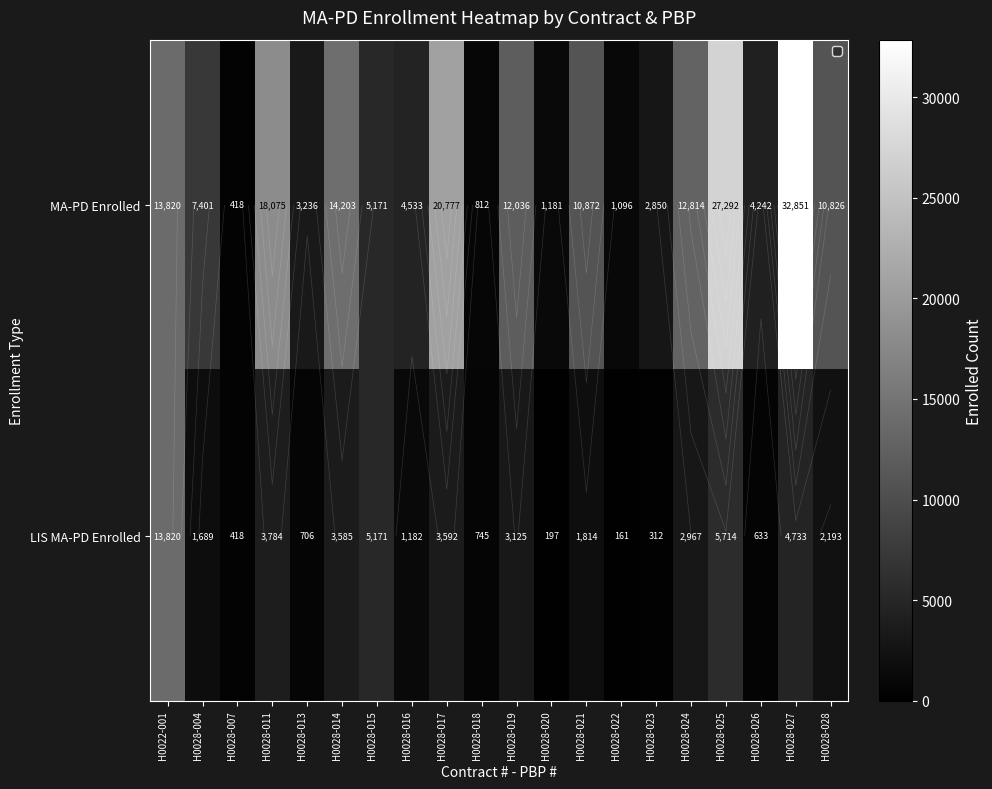

Which series changed the most between H0028-007 and H0028-019?

MA-PD Enrolled